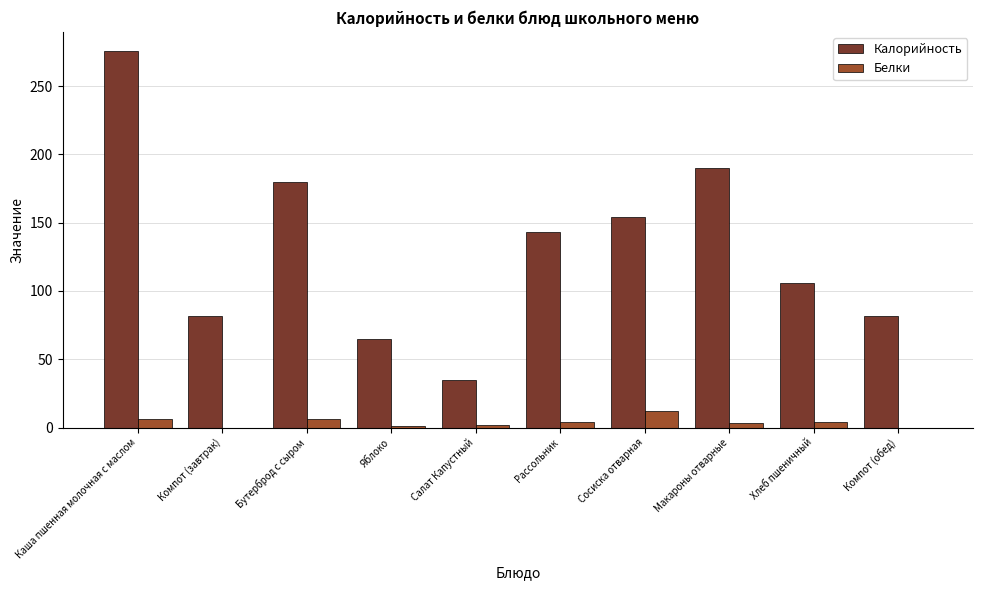

Which series changed the most between Бутерброд с сыром and Хлеб пшеничный?

Калорийность